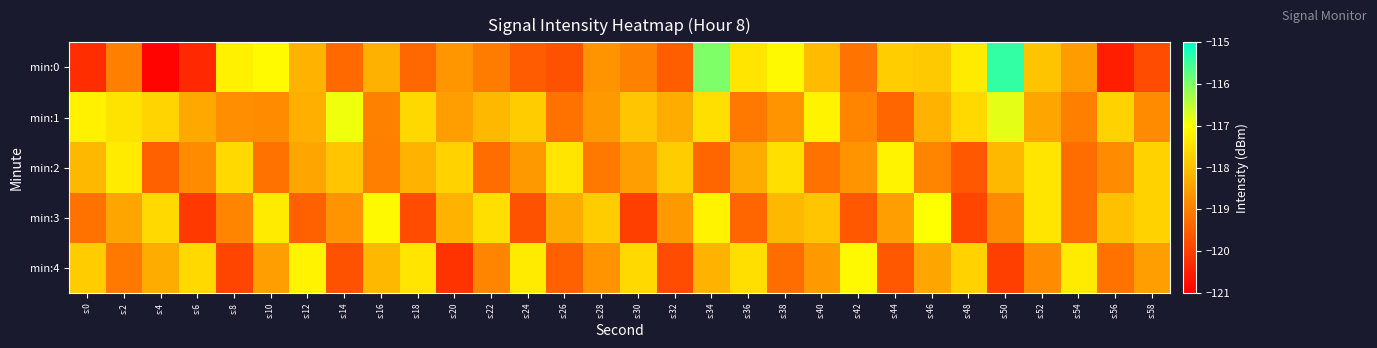

At s:12, list the series in order from largest to smallest.

min:4, min:0, min:1, min:2, min:3